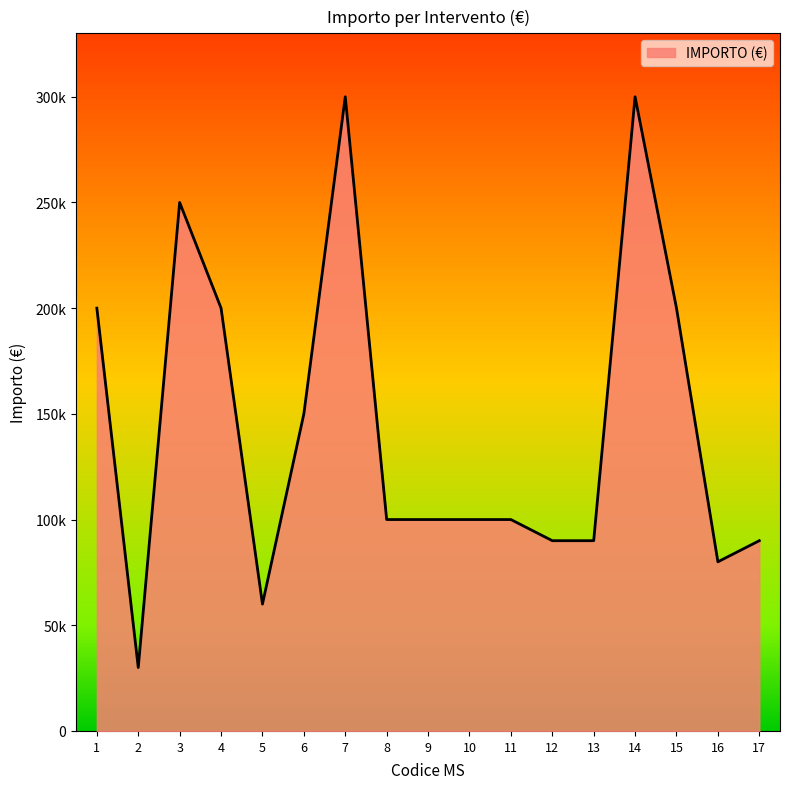

Where is the first local minimum?

2